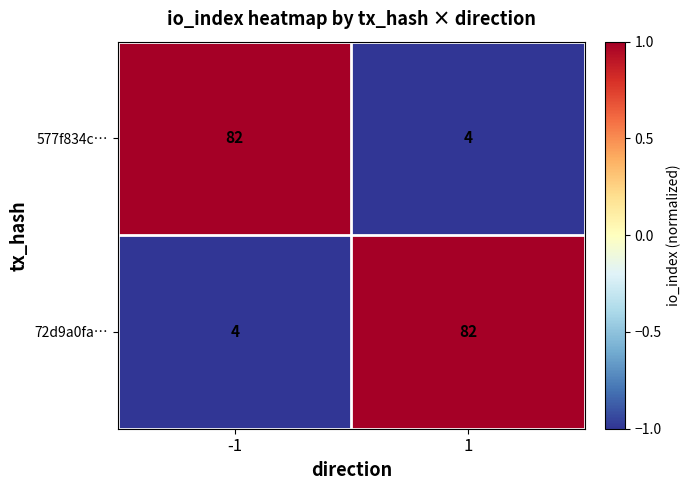

What is the difference between the highest and lowest values at -1?

78